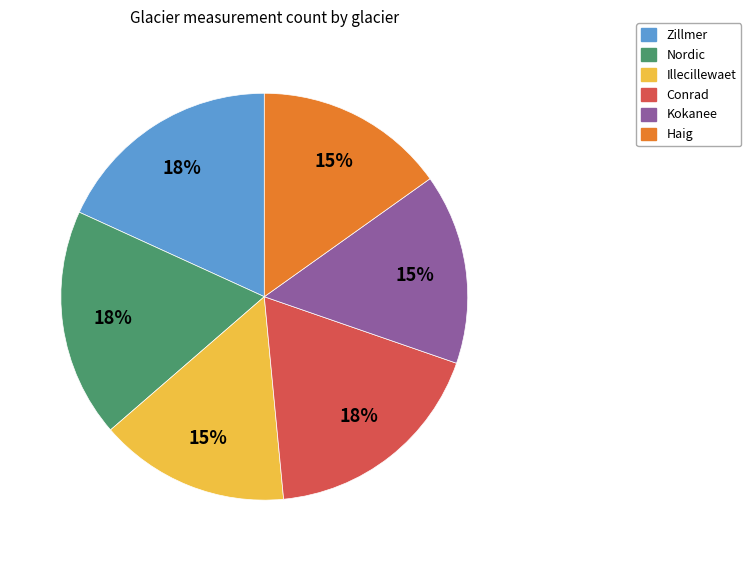

Does any single category account for the majority?

No